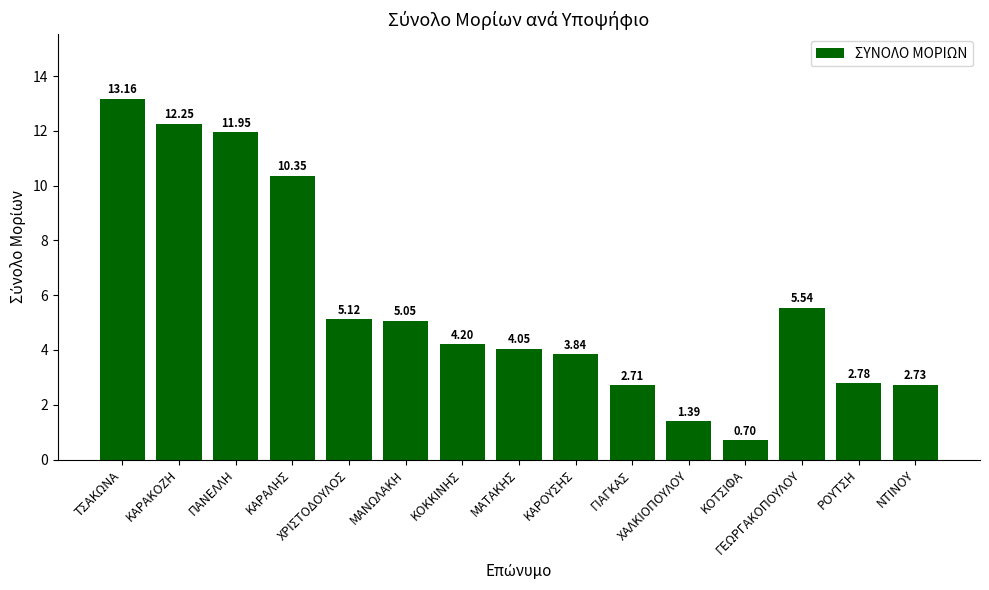

List the labels in order of value, largest first.

ΤΣΑΚΩΝΑ, ΚΑΡΑΚΟΖΗ, ΠΑΝΕΛΛΗ, ΚΑΡΑΛΗΣ, ΓΕΩΡΓΑΚΟΠΟΥΛΟΥ, ΧΡΙΣΤΟΔΟΥΛΟΣ, ΜΑΝΩΛΑΚΗ, ΚΟΚΚΙΝΗΣ, ΜΑΤΑΚΗΣ, ΚΑΡΟΥΣΗΣ, ΡΟΥΤΣΗ, ΝΤΙΝΟΥ, ΓΙΑΓΚΑΣ, ΧΑΛΚΙΟΠΟΥΛΟΥ, ΚΟΤΣΙΦΑ